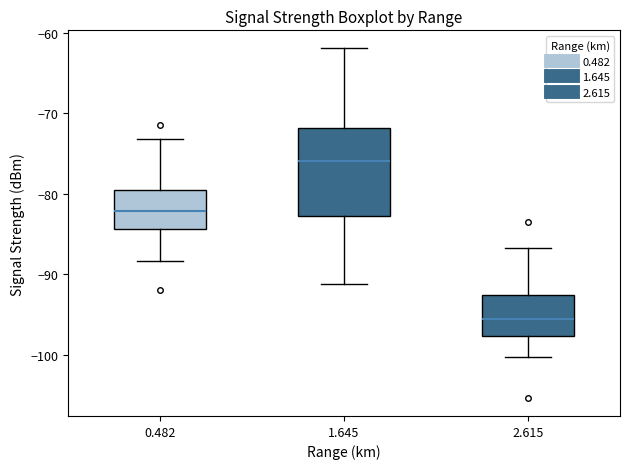

Reading left to right, read every box against the y-axis: the position of its median line, the range the box covers, and the ends of its whiskers. The values are not printed on the chart, so give them approximately, as read against the axis.

0.482: median -82, box -84 to -80, whiskers -88 to -73
1.645: median -76, box -83 to -72, whiskers -91 to -62
2.615: median -96, box -98 to -93, whiskers -100 to -87